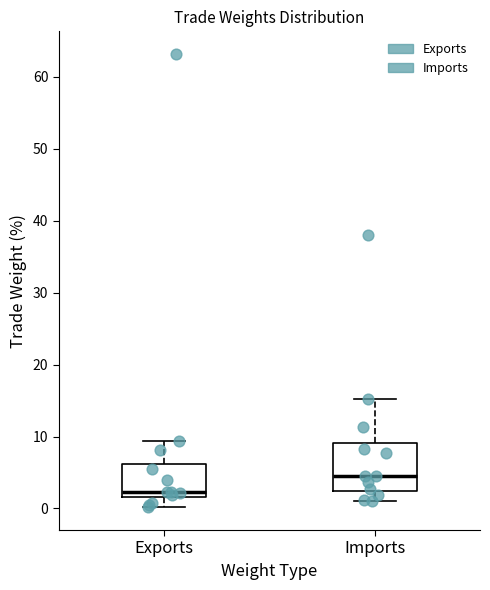

Reading left to right, transcribe this box plot: for each box, give where its median line is, the range the box spans, and where its two whiskers end, as read against the y-axis. The values are not printed on the chart, so give them approximately, as read against the axis.

Exports: median 2 (just above the box's lower edge), box 2 to 6, whiskers 0 to 9
Imports: median 5, box 2 to 9, whiskers 1 to 15